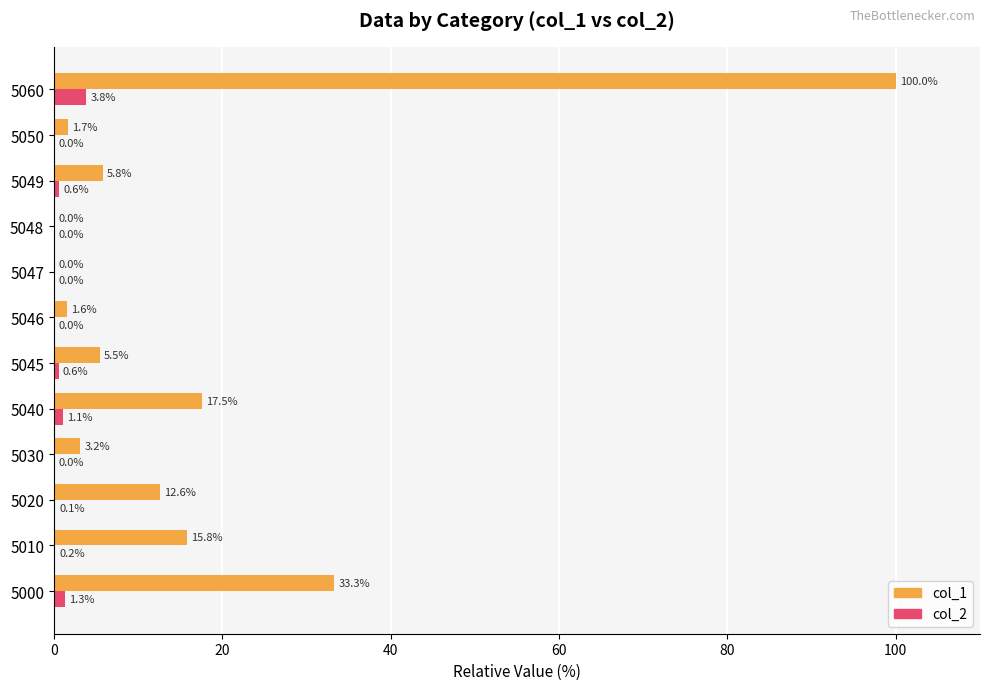

What is the greatest value displayed?

100.0